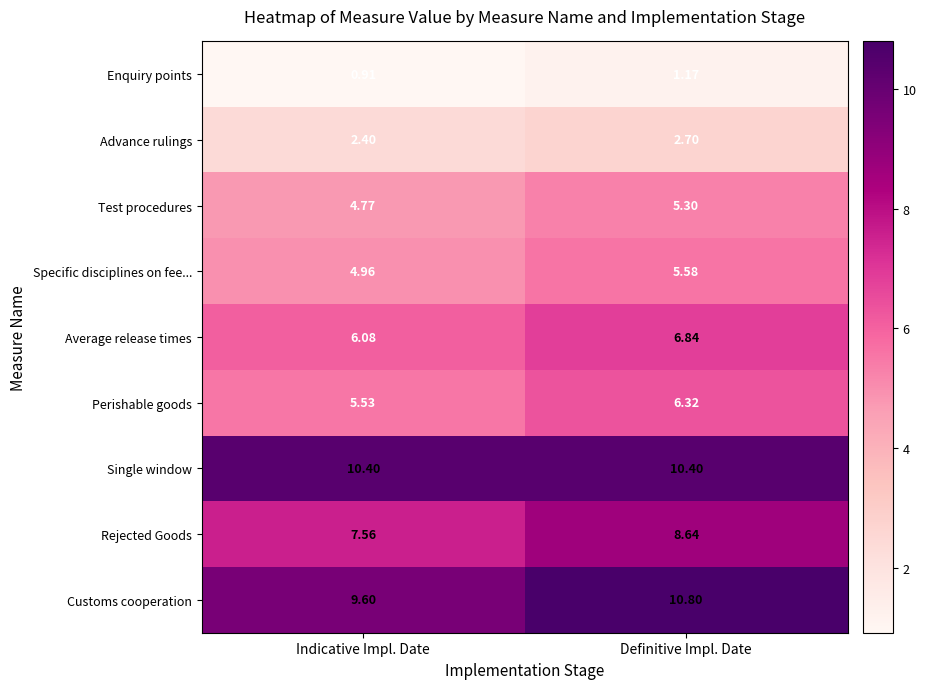

Which series has the widest spread of values?

Customs cooperation